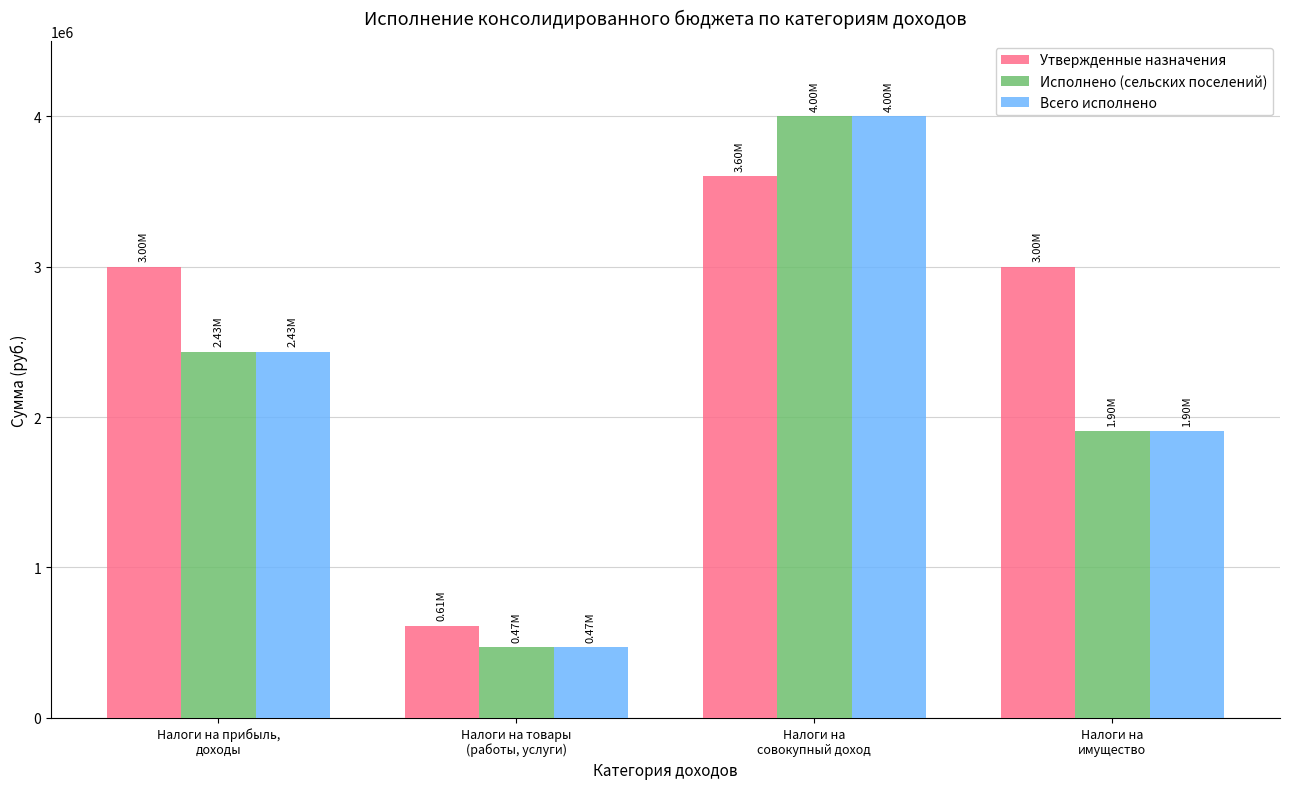

What is the minimum value shown in the chart?

470587.1